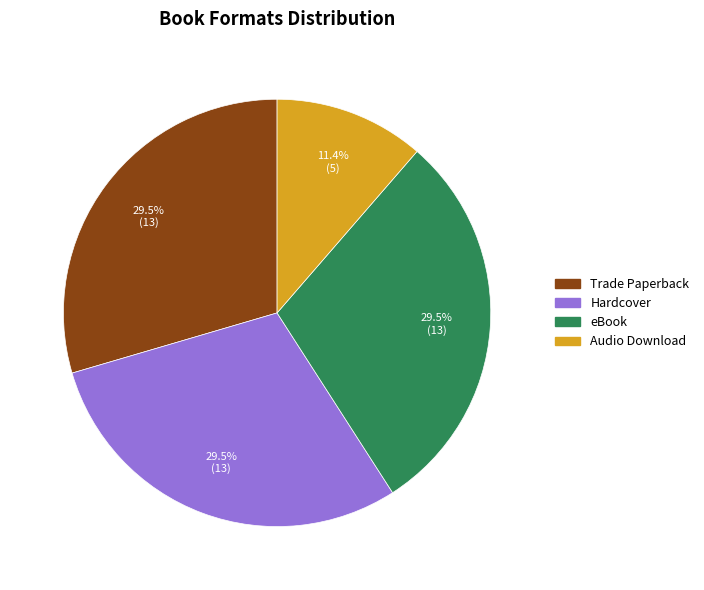

Does any single category account for the majority?

No